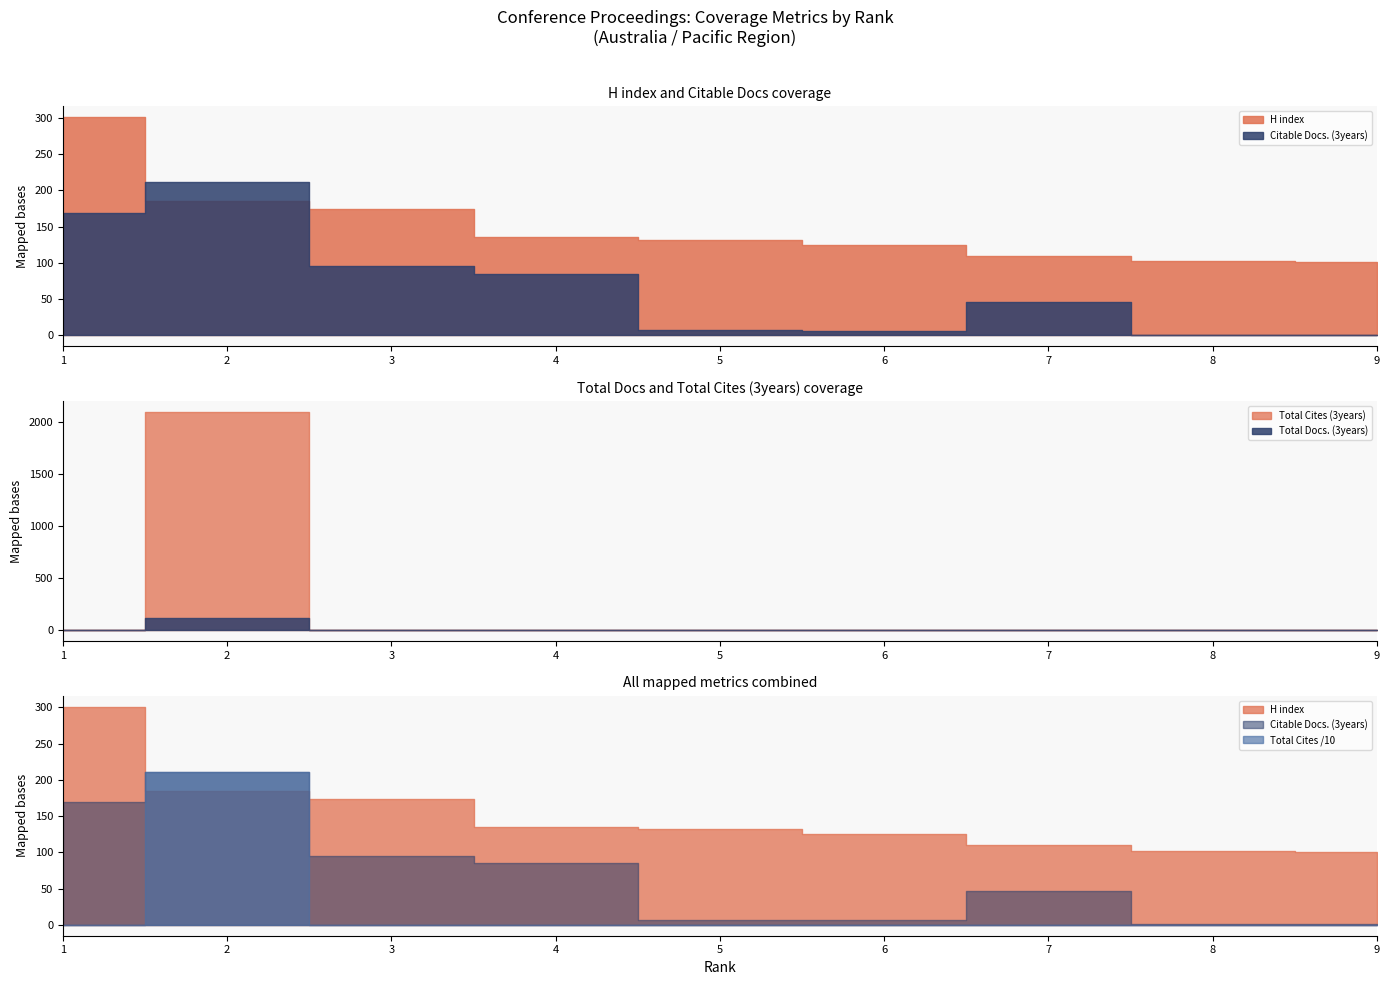

True or false: SJR and Total Docs. (3years) intersect in this chart.

False